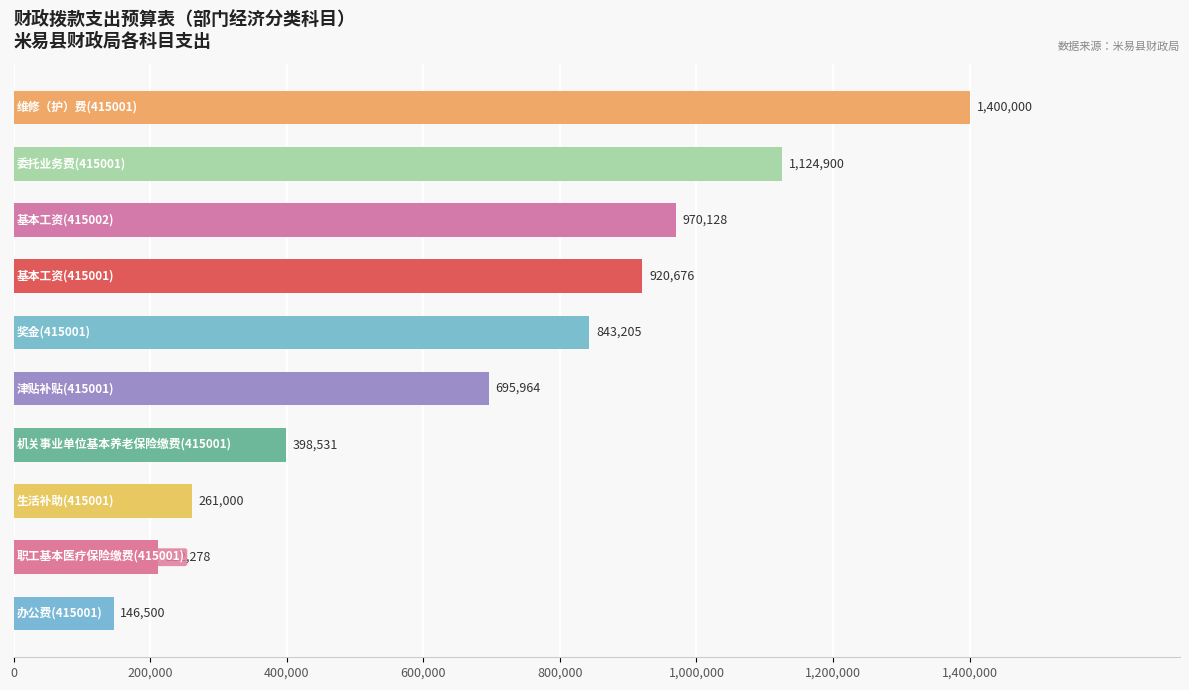

What is the smallest value displayed?

146500.0